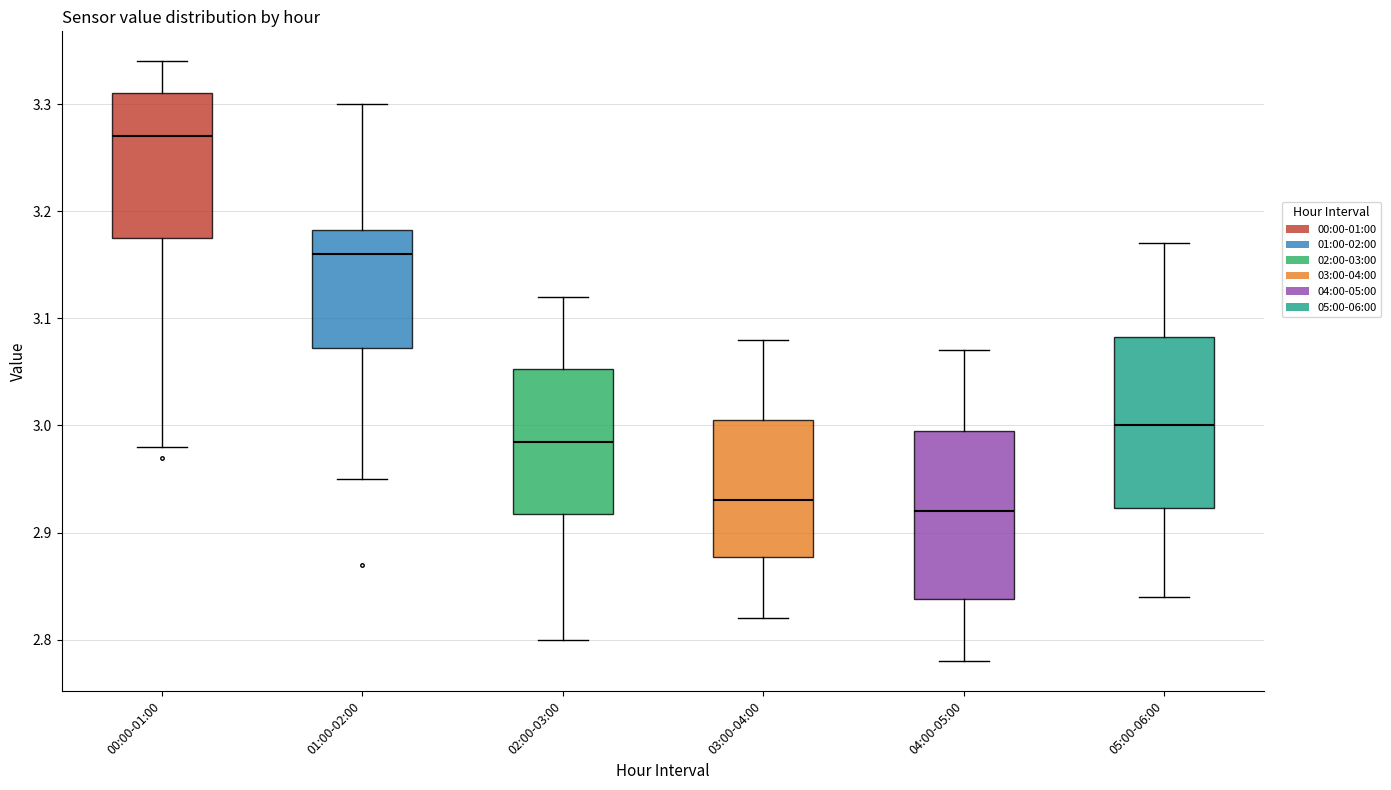

Where is the upper edge of the box for 04:00-05:00 on the y-axis? The values are not printed on the chart, so give them approximately, as read against the axis.

3.00